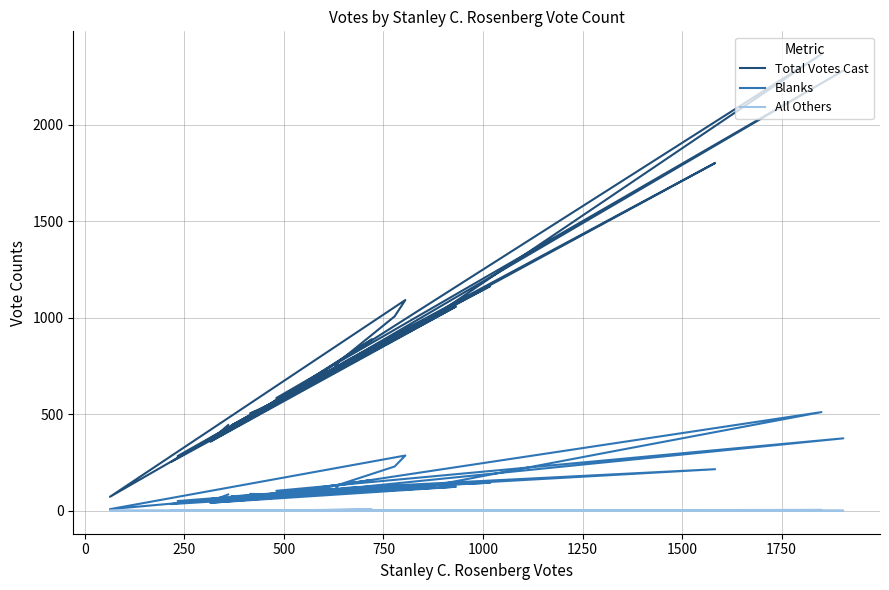

What are all the series names shown in the legend?

Total Votes Cast, Blanks, All Others